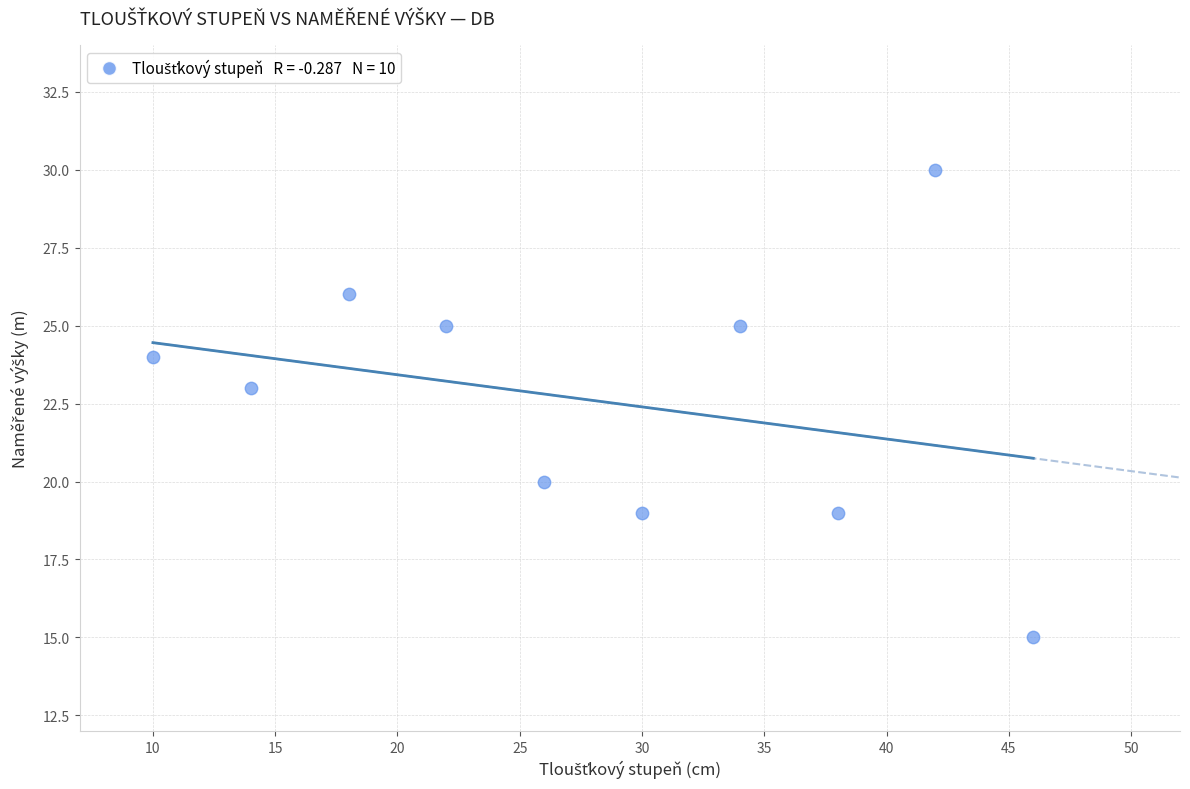

What is the average X value?

28